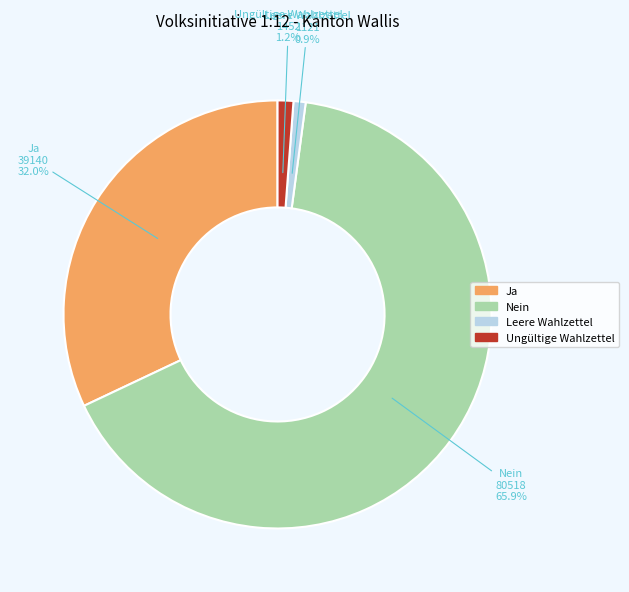

True or false: Ja accounts for 40% of the total.

False